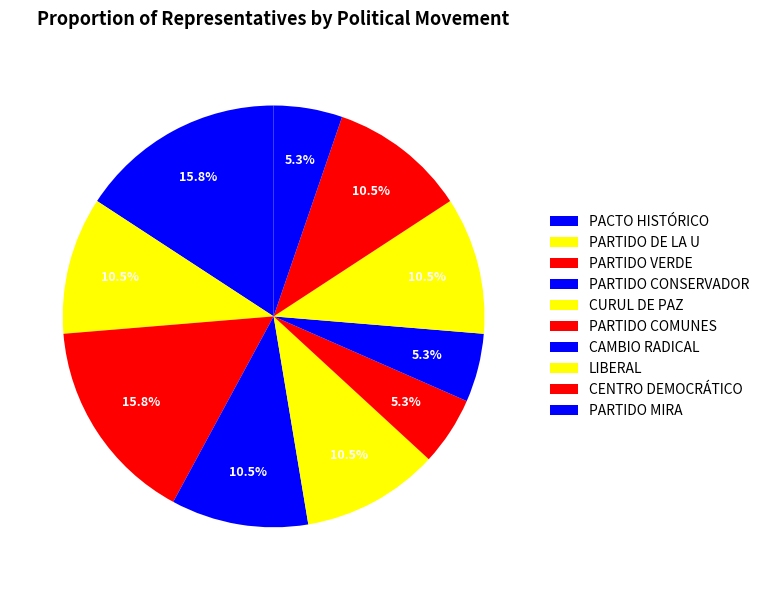

How many segments does this pie chart have?

10